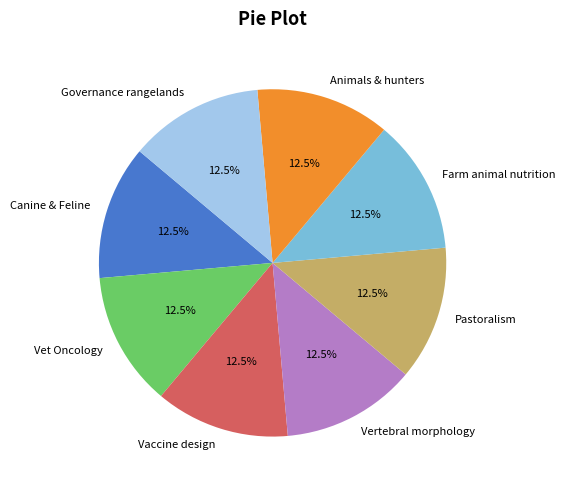

Approximately how many times larger is the value at Vertebral morphology compared to Pastoralism?

1.0